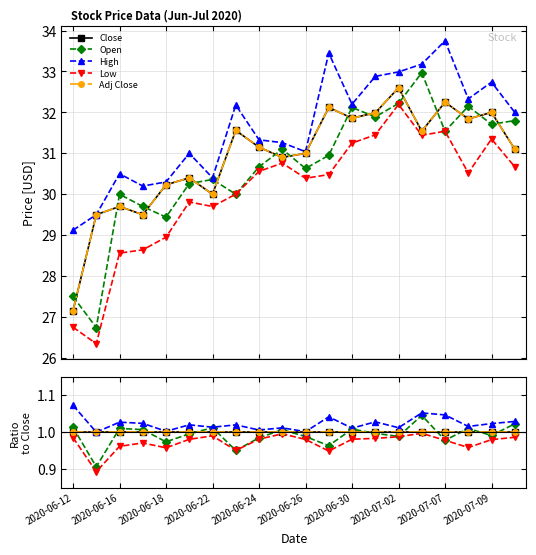

What are all the series names shown in the legend?

Close, Open, High, Low, Adj Close